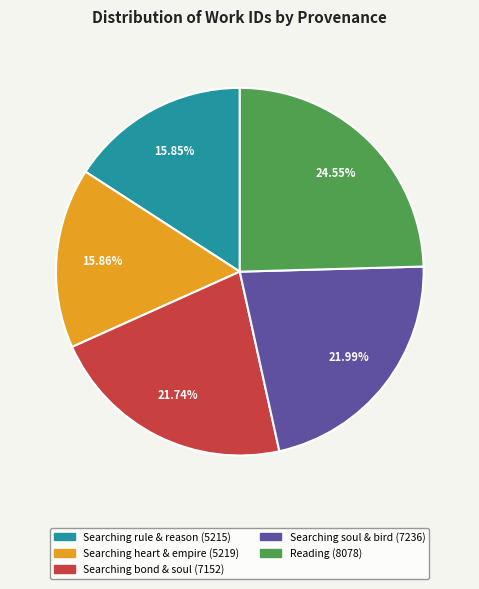

Is there any slice that represents more than half of the pie?

No